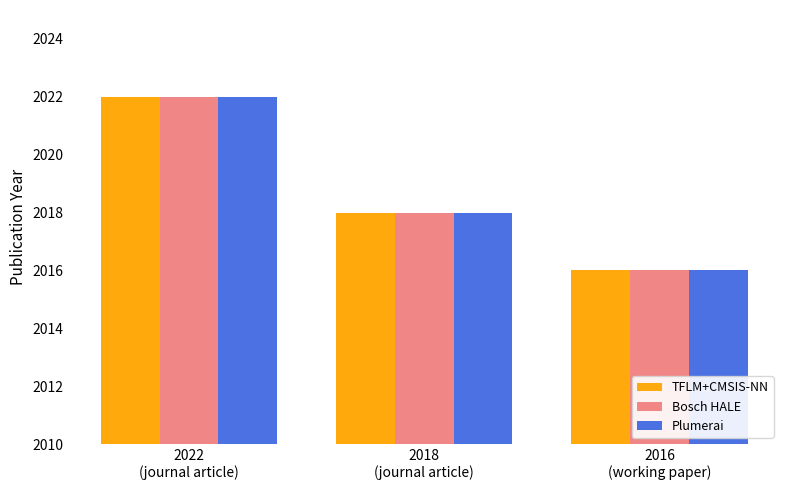

What is the minimum value for Plumerai?

2016